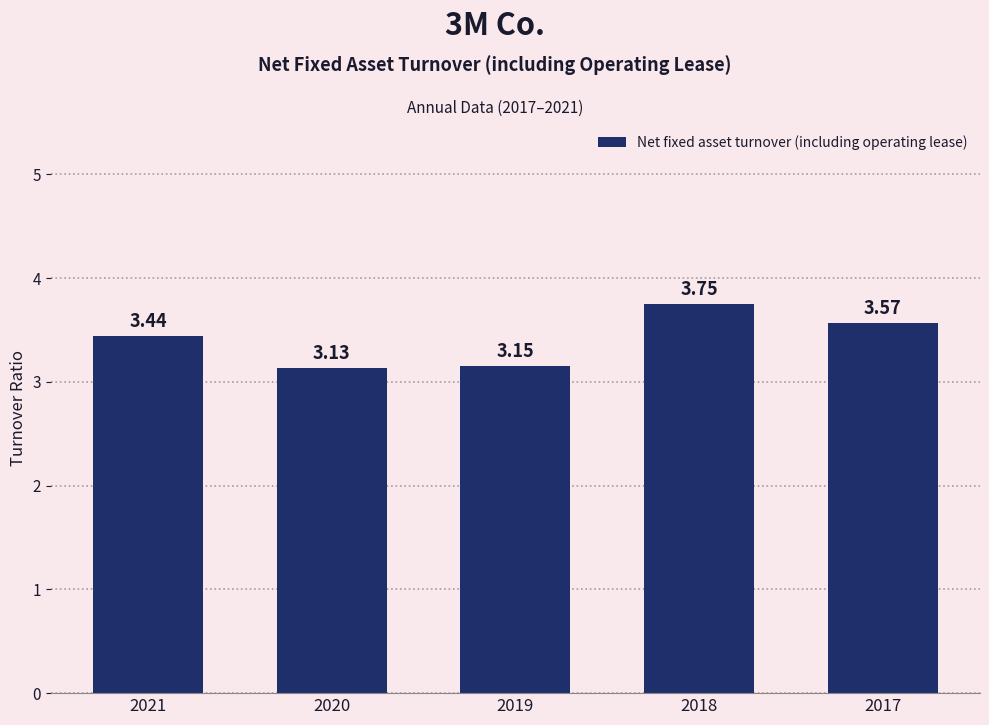

Approximately how many times larger is the value at 2017 compared to 2018?

1.0